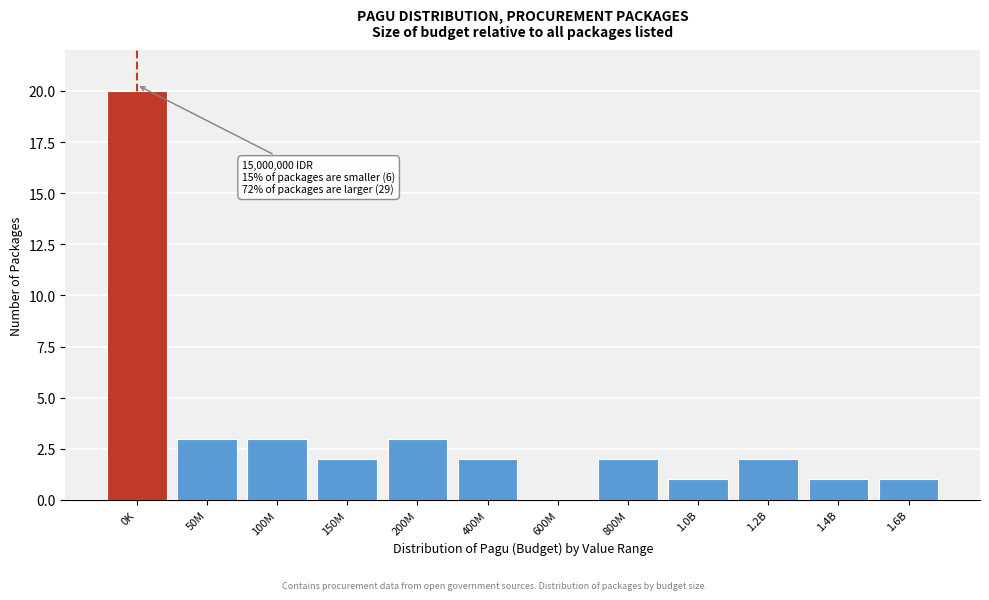

Reading left to right, transcribe all the data shown in this chart.

0K=20	50M=3	100M=3	150M=2	200M=3	400M=2	600M=0	800M=2	1.0B=1	1.2B=2	1.4B=1	1.6B=1